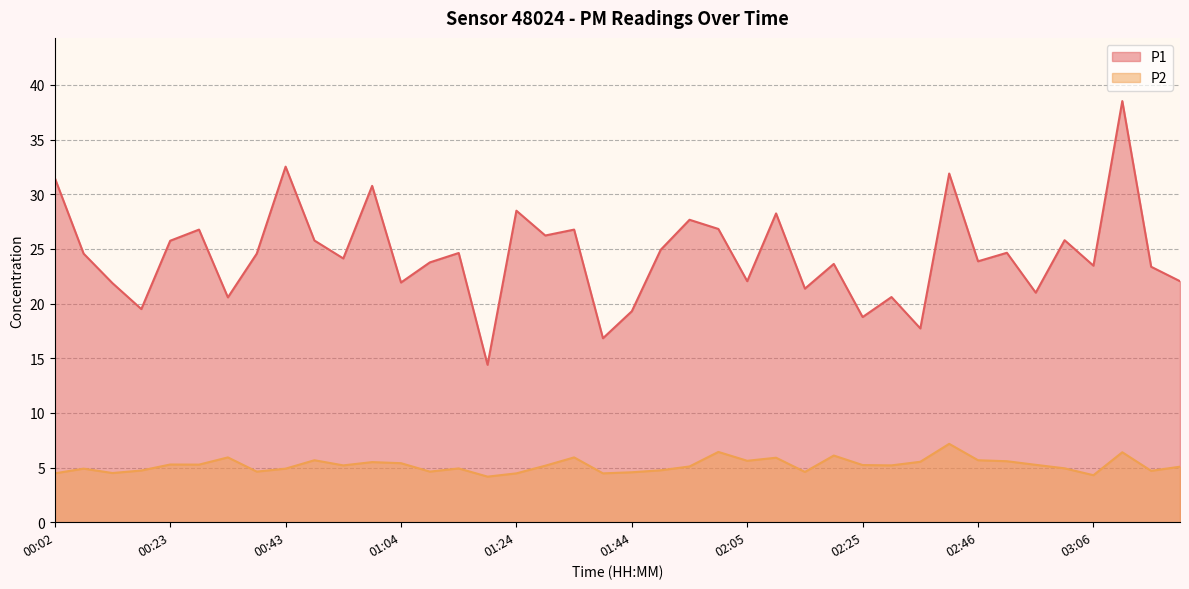

Which series has the widest spread of values?

P1